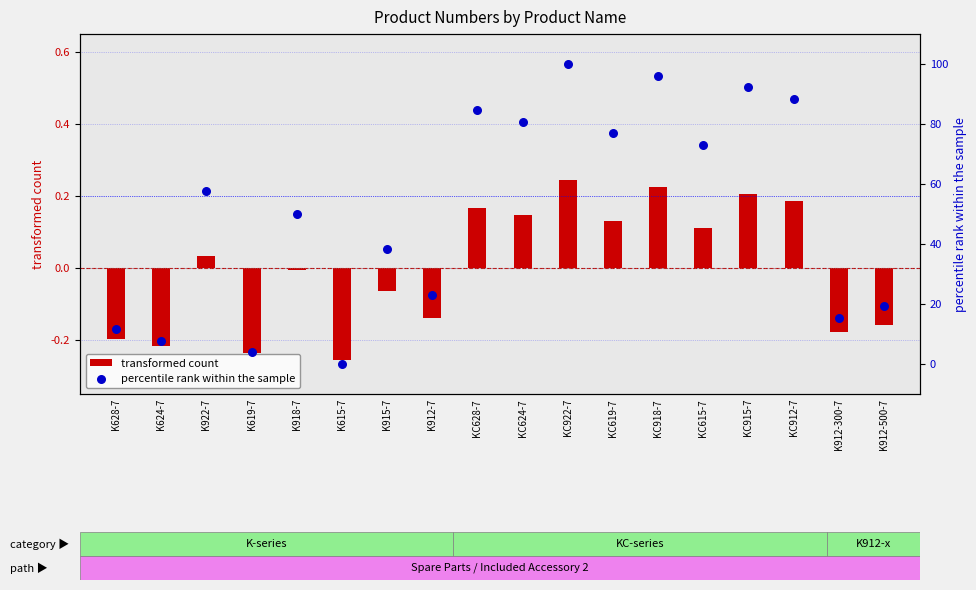

What is the total value across all series at K615-7?

-0.3